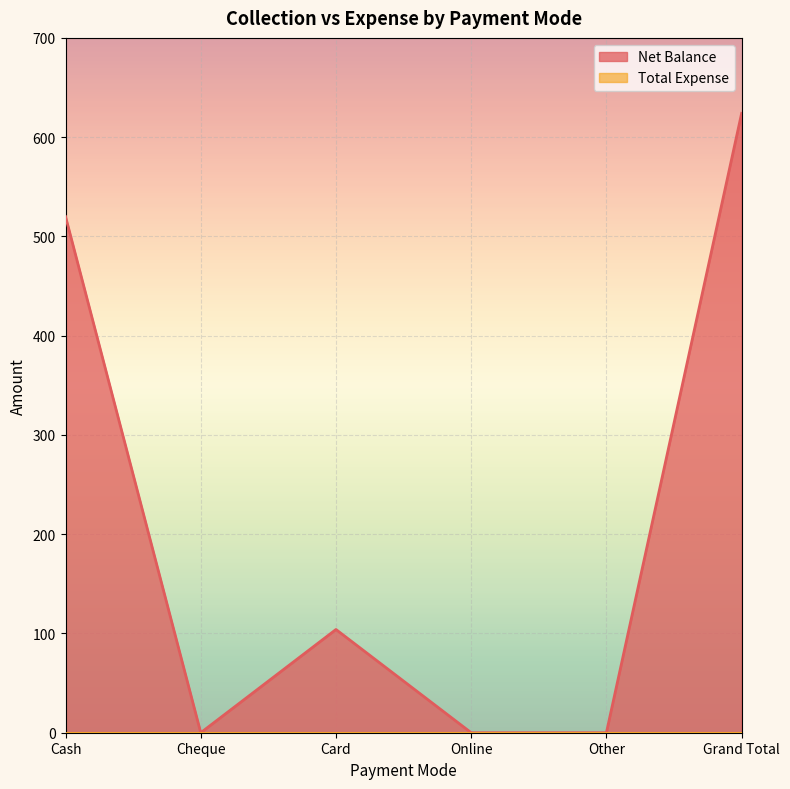

Reading left to right, extract all data points from this chart.

Cash=520	Cheque=0	Card=104	Online=0	Other=0	Grand Total=624